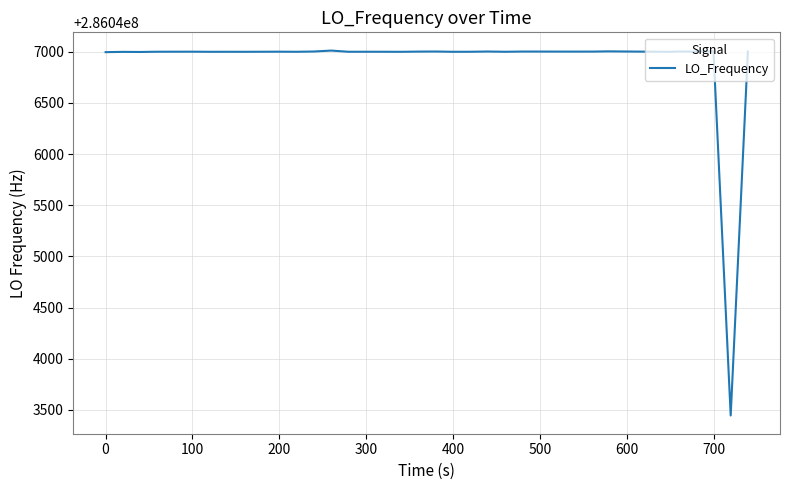

What is the minimum value shown in the chart?

286043444.8